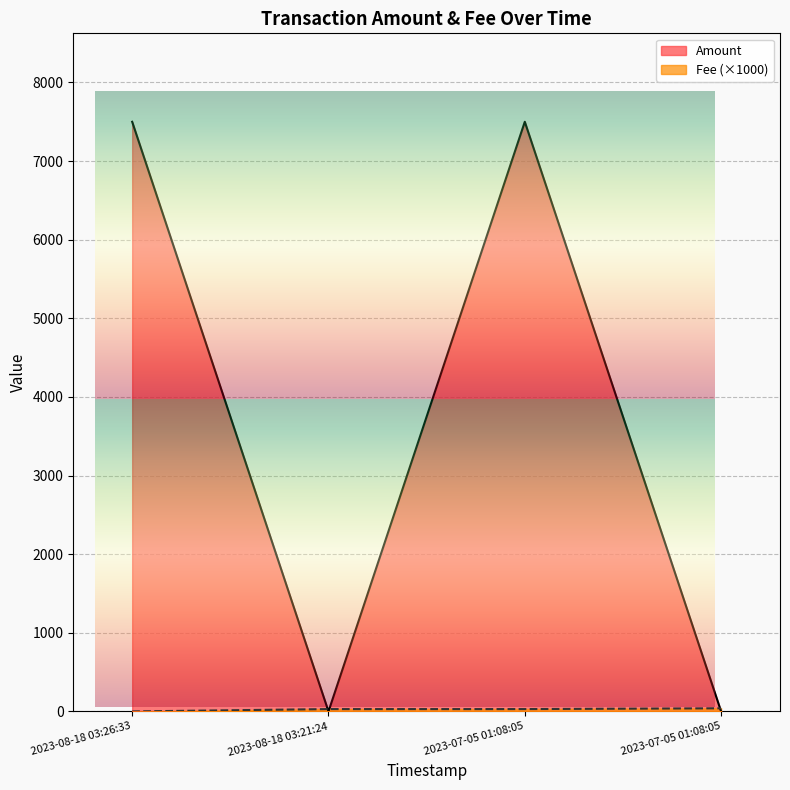

At 2023-08-18 03:21:24, list the series in order from largest to smallest.

Fee, Amount